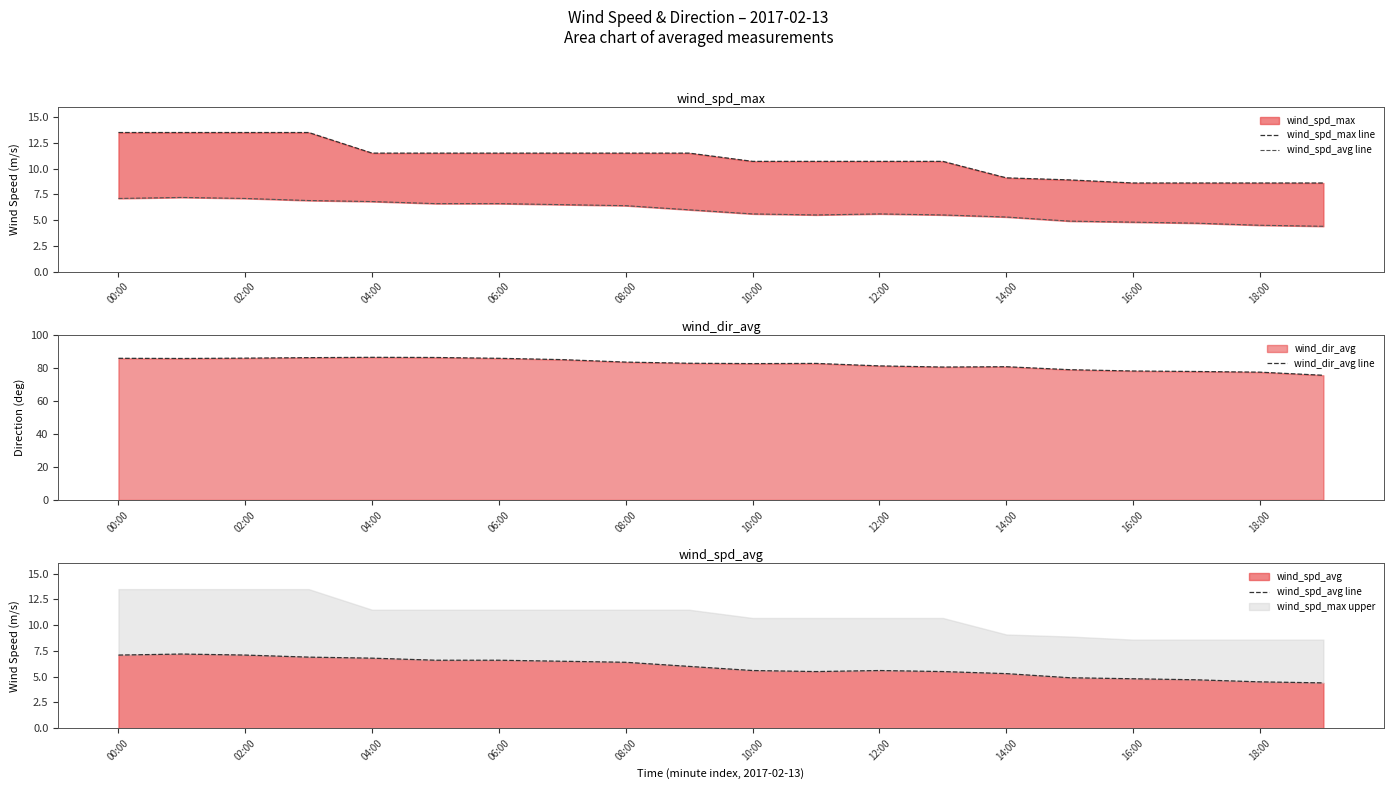

What is the greatest value displayed?

86.5